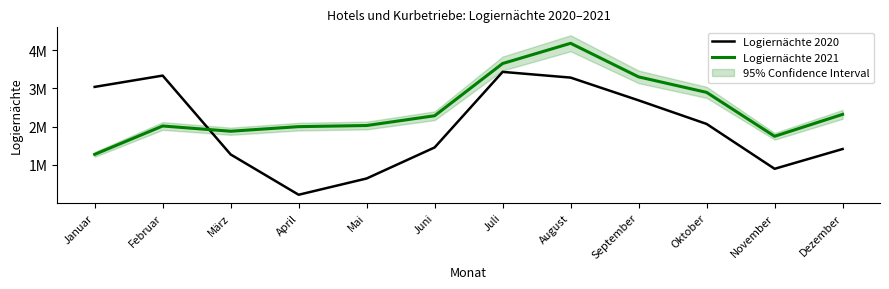

In Logiernächte 2021, how many points are lower than both neighbors (excluding endpoints)?

2